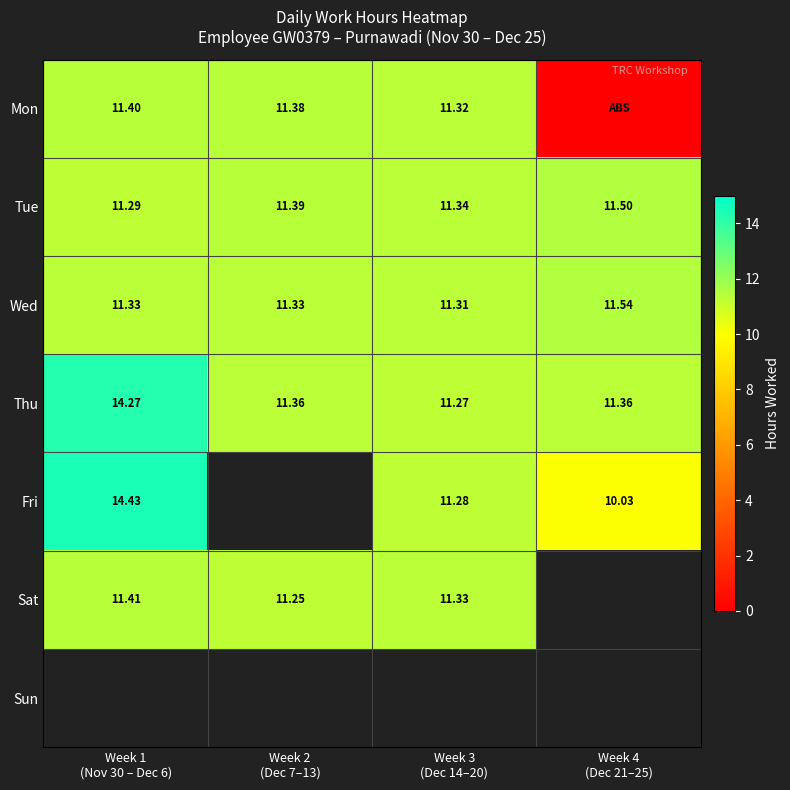

Is it true that Wed equals 16.4 at Week 1 (Nov 30 – Dec 6)?

False